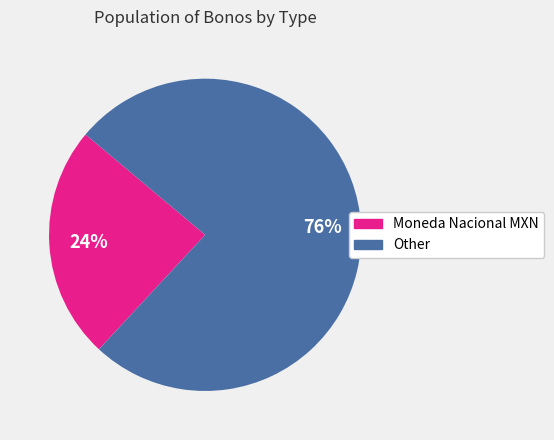

To the nearest percent, what is the difference between the Other and Moneda Nacional MXN slice percentages?

52%